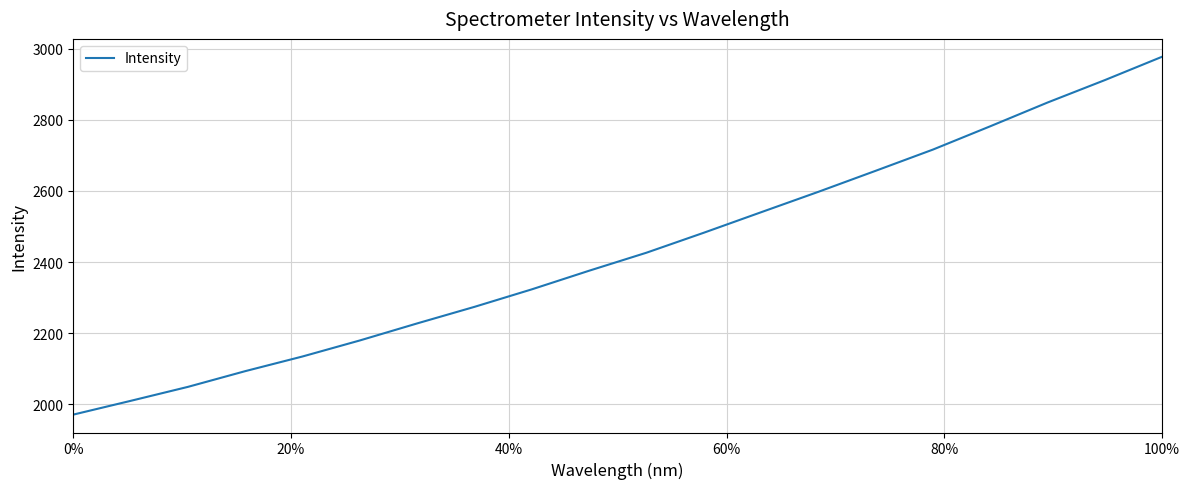

What is the smallest value displayed?

1971.6